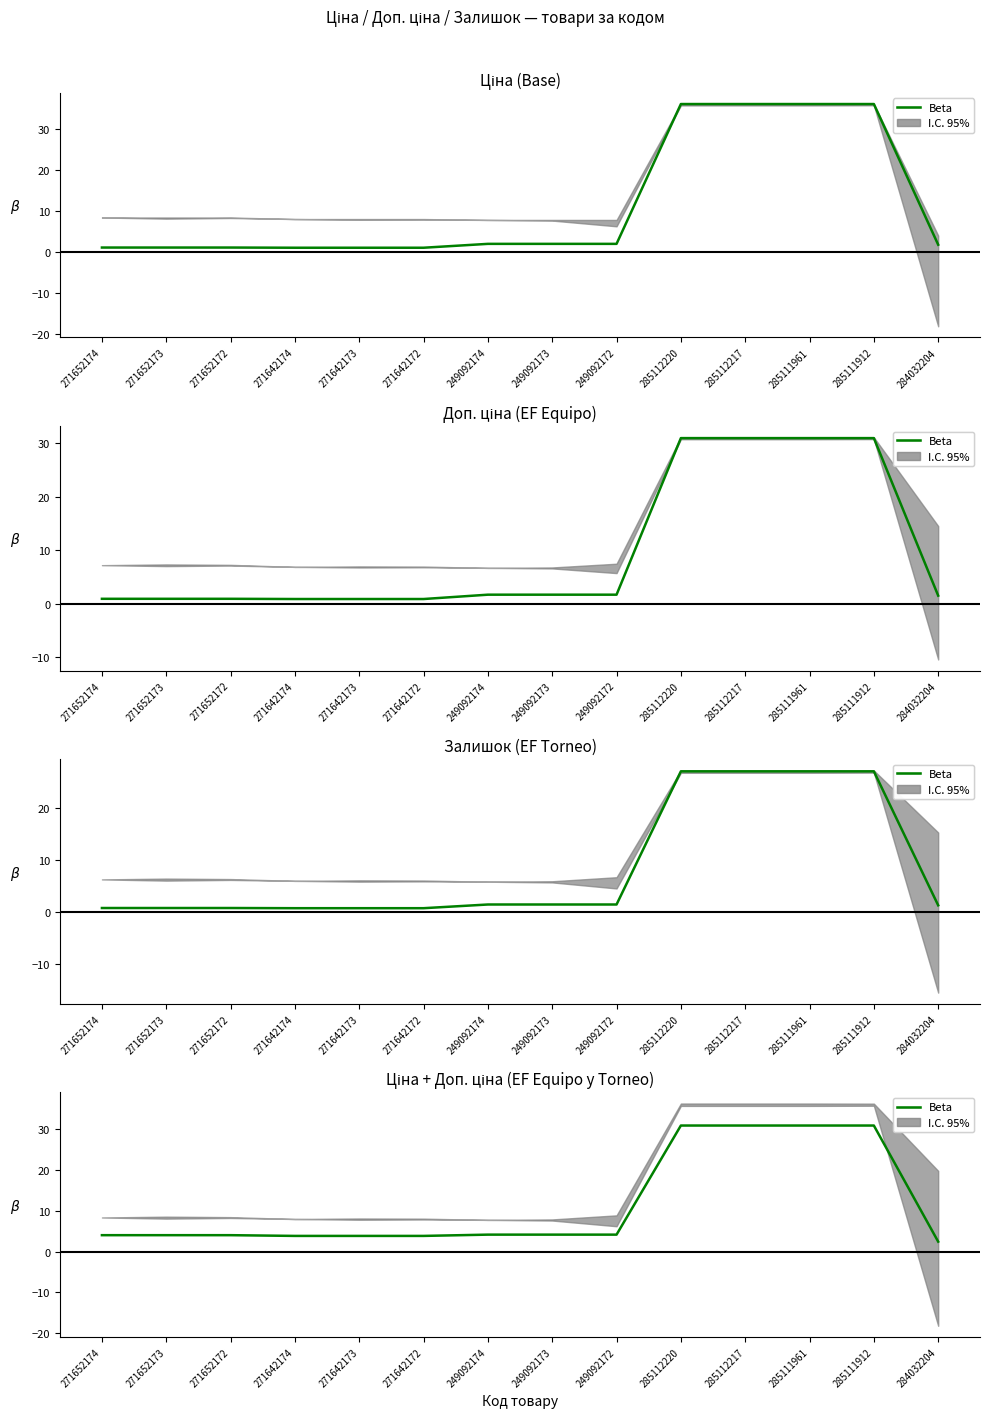

What is the change in value from 249092172 to 284032204?

-1.7